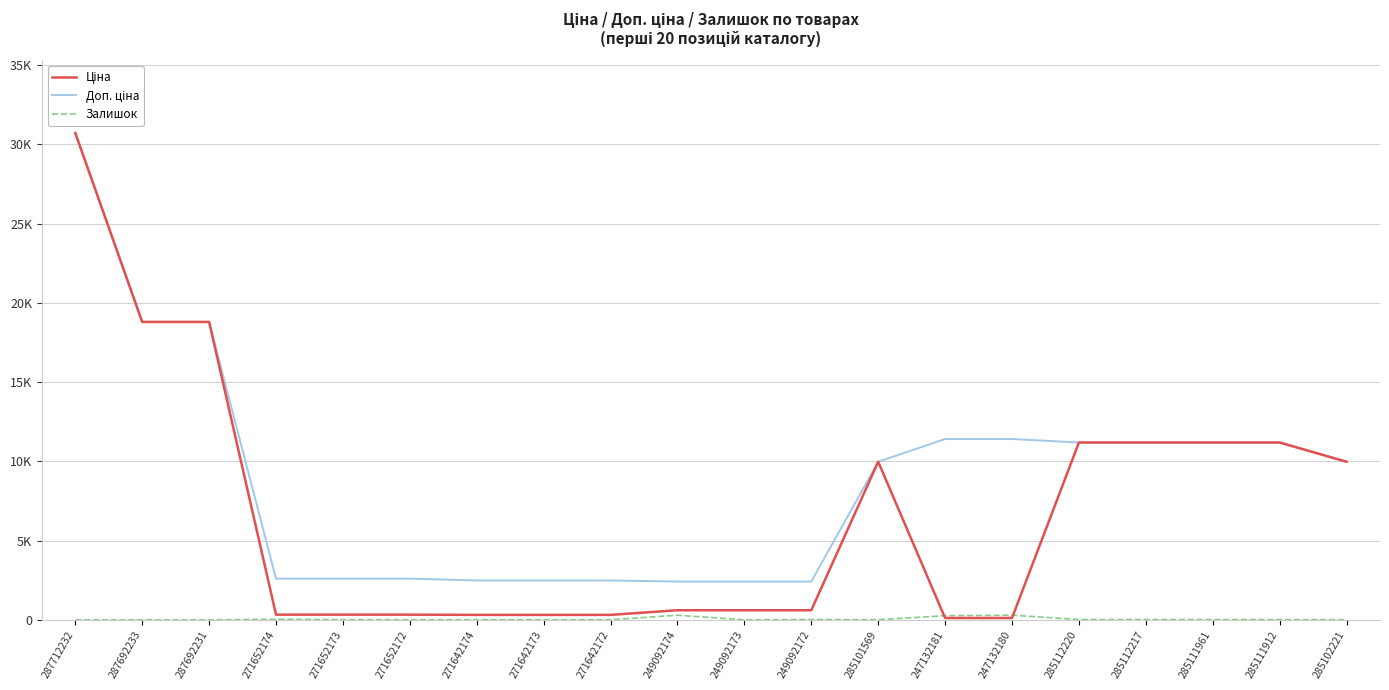

How many interior local peaks does the Залишок series have?

5